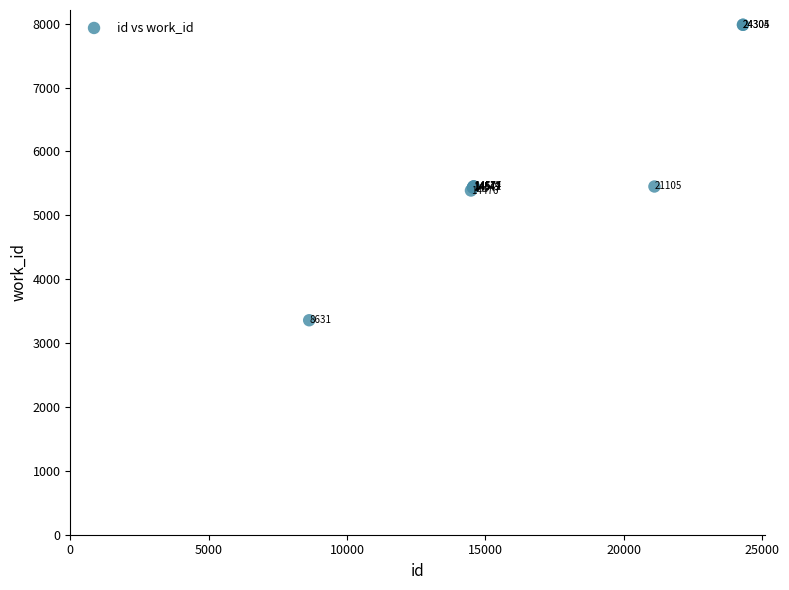

What Y value in the scatter plot is closest to 5671?

5454